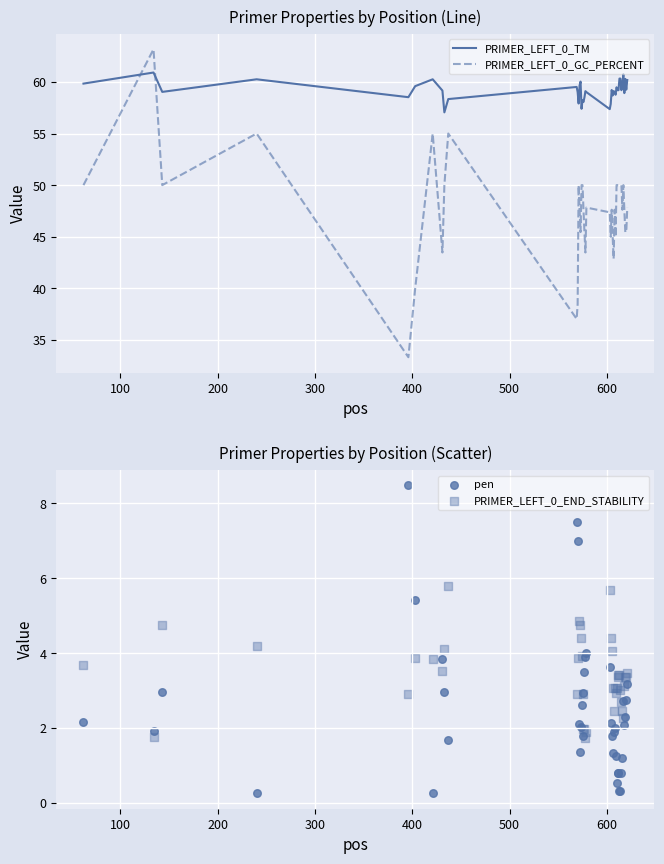

Which series reaches the maximum Y coordinate?

PRIMER_LEFT_0_GC_PERCENT